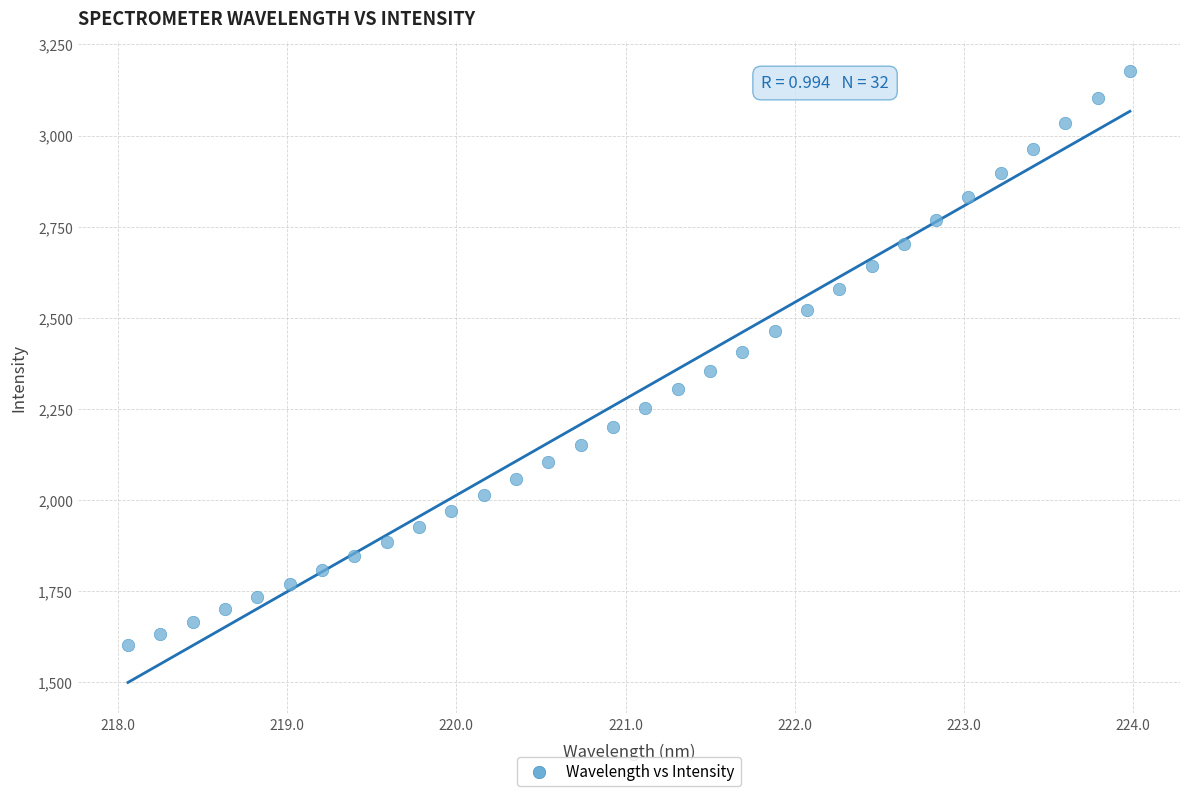

What is the range of X values (max minus min)?

5.9